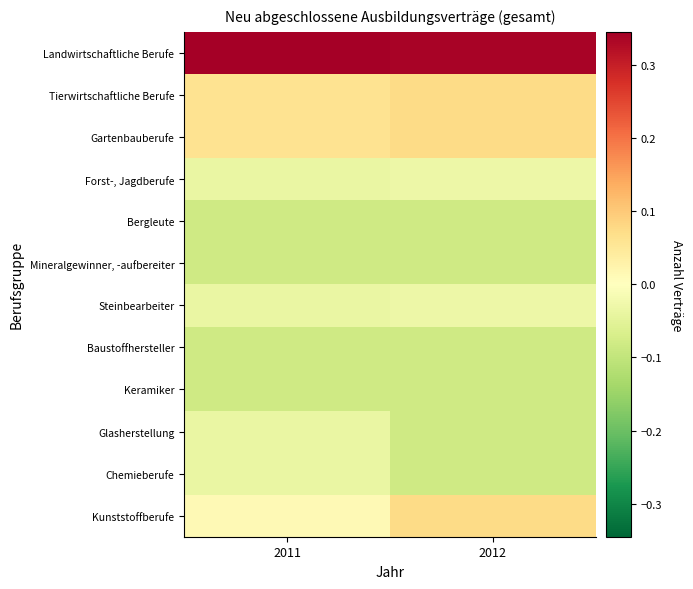

What is the smallest value displayed?

-0.1